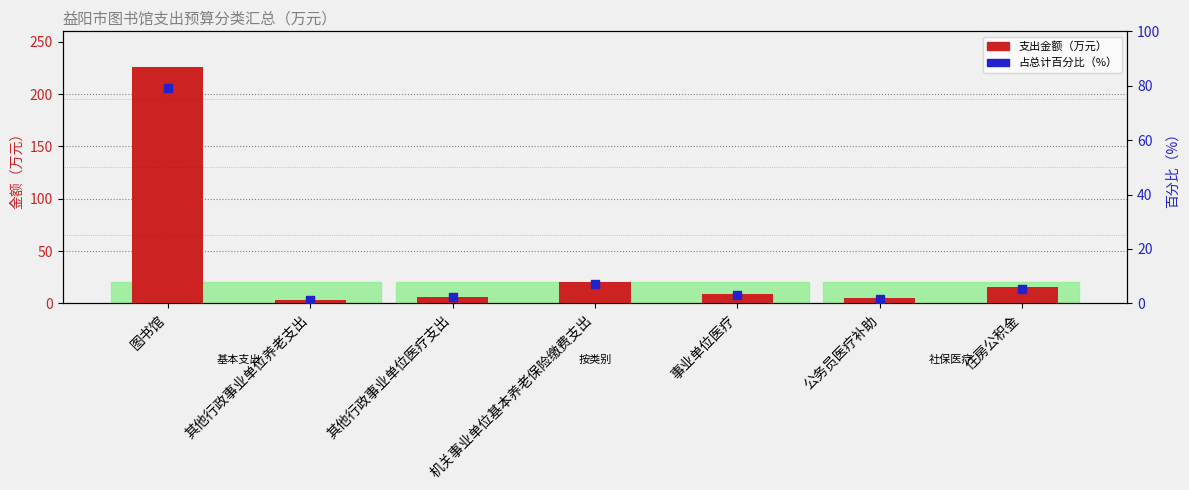

At how many categories does at least one series exceed 138?

1